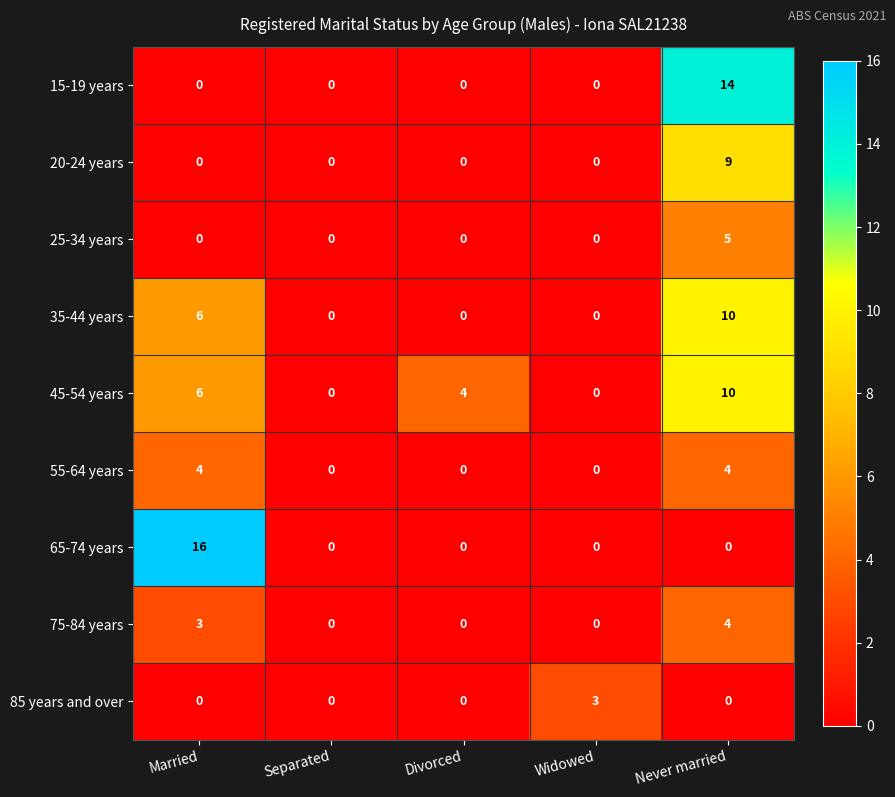

What is the difference between the 35-44 years values at Widowed and Never married?

10